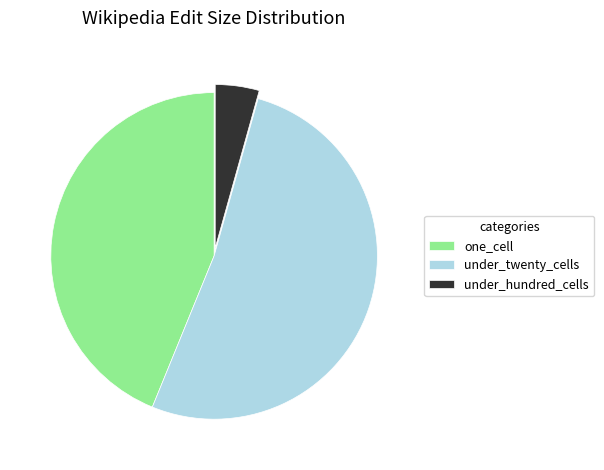

Rank the categories by value from highest to lowest.

under_twenty_cells, one_cell, under_hundred_cells